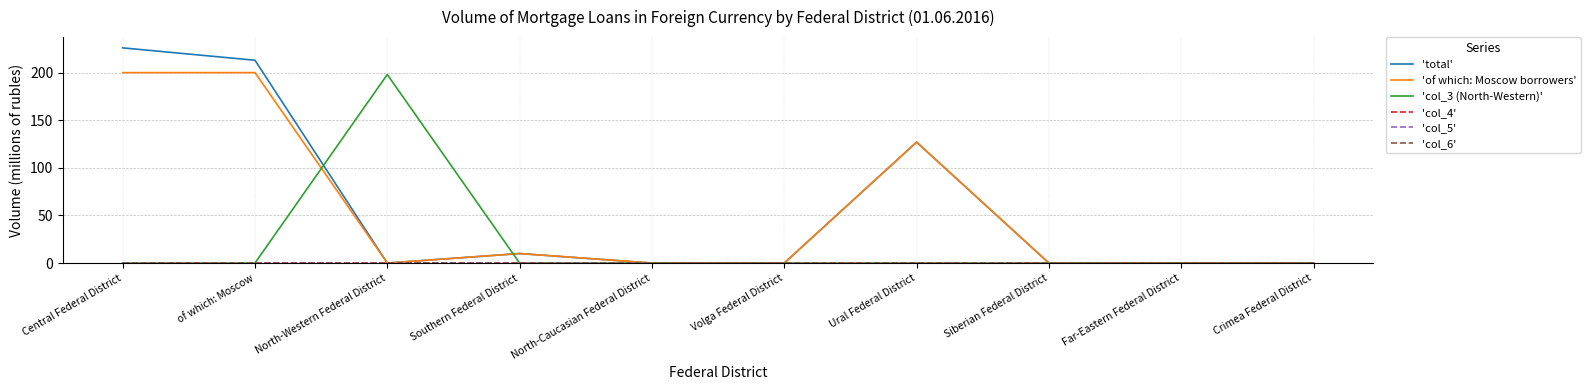

What is the total value across all series at North-Western Federal District?

198